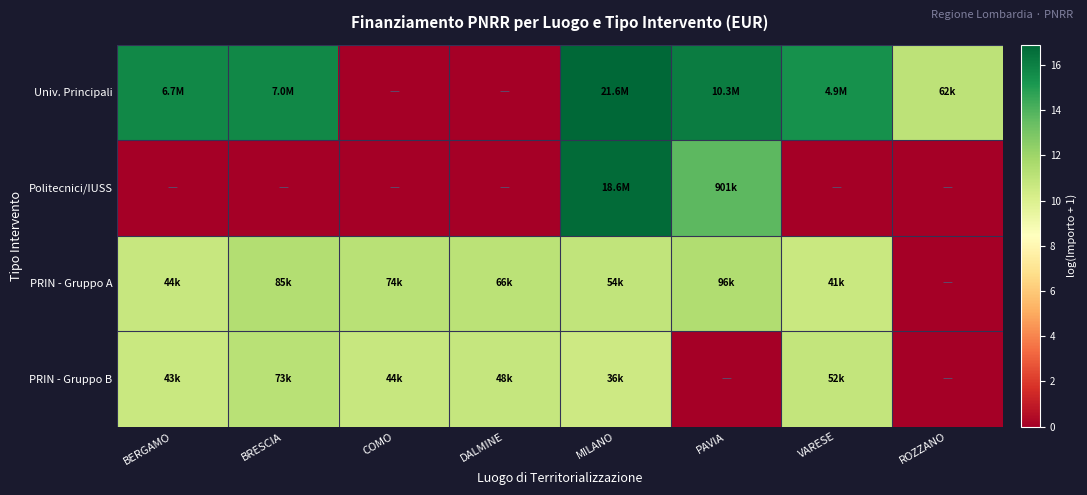

Which series has the largest range (max minus min)?

Univ. Principali